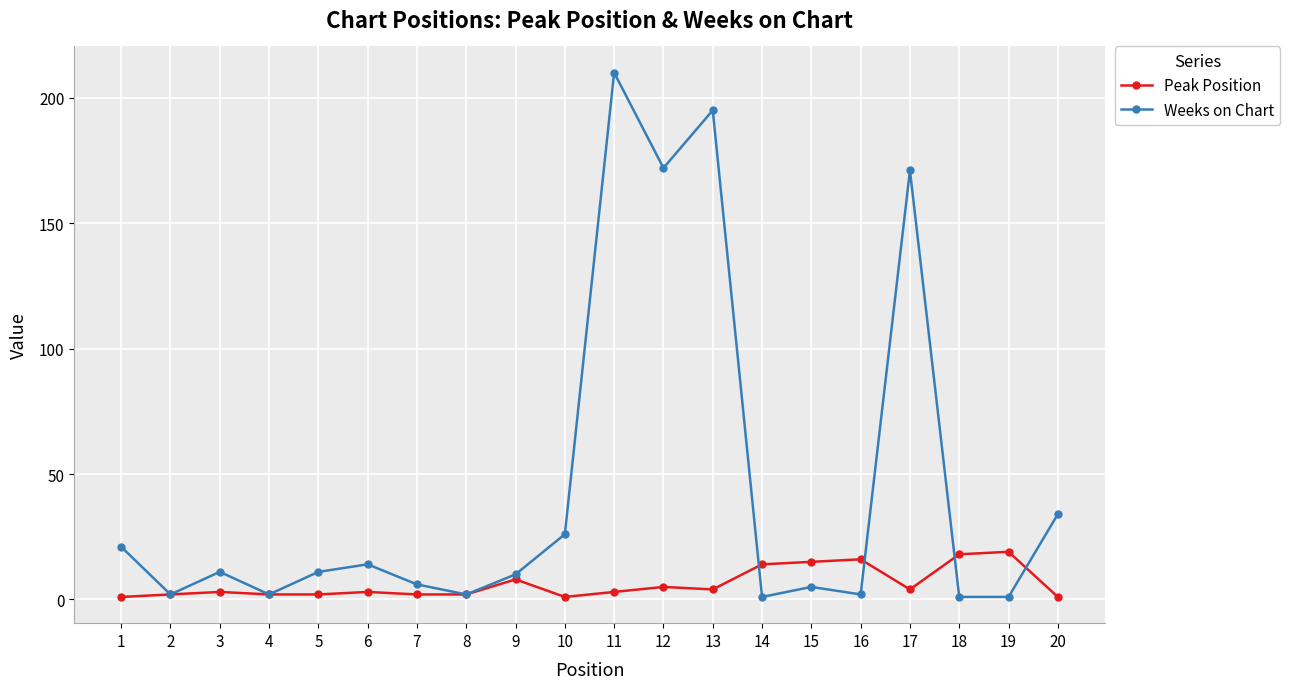

What is the difference between the maximum and second lowest values in the Weeks on Chart series?

209